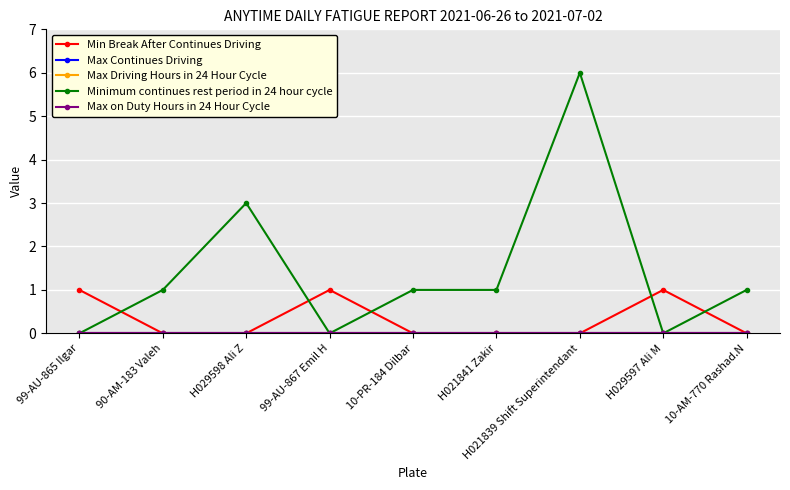

Is the value of Min Break After Continues Driving at 99-AU-865 Ilgar greater than the value of Max on Duty Hours in 24 Hour Cycle at H029597 Ali M?

Yes